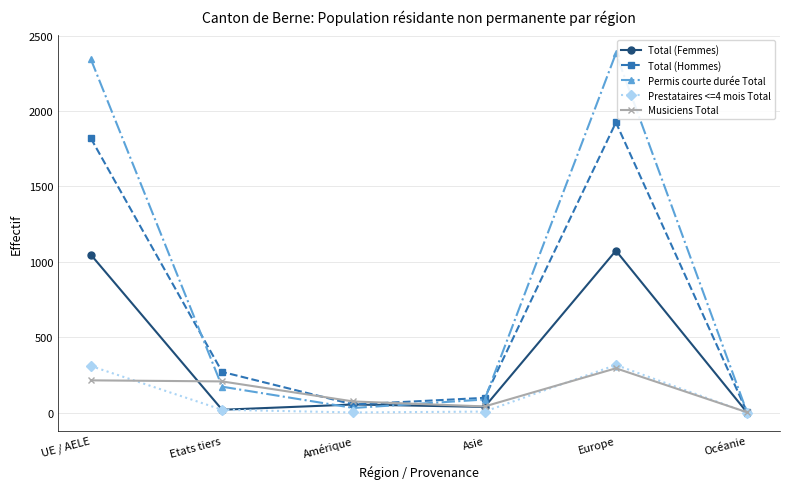

Which series has the largest total across all categories?

Permis courte durée Total